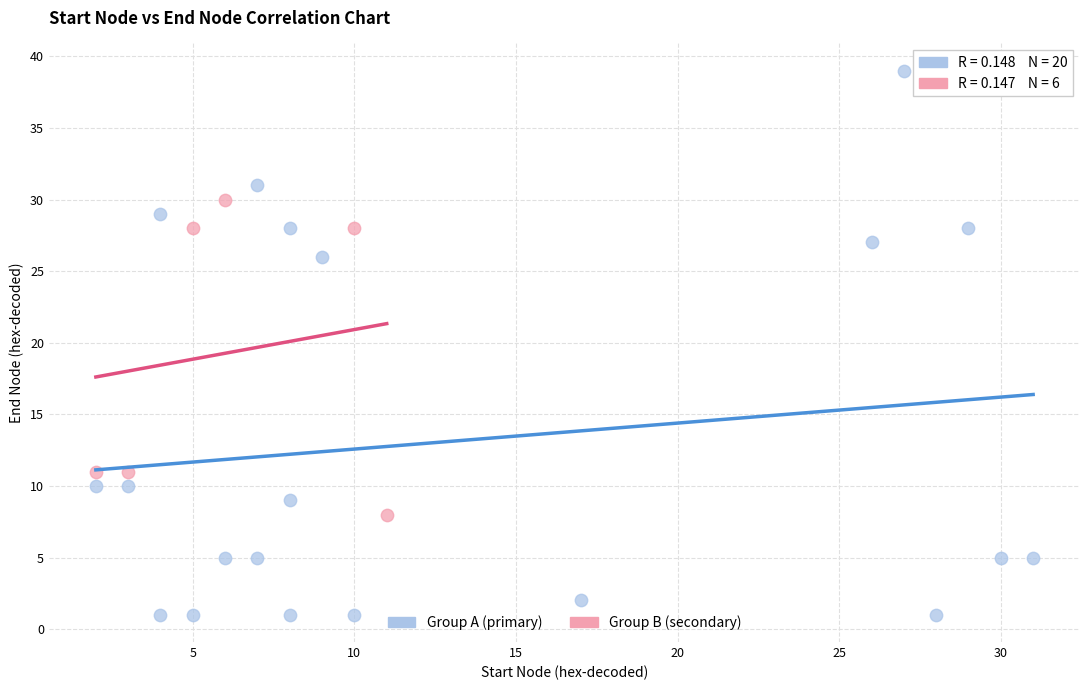

Which series has the largest Y range (max minus min)?

Group A (primary)